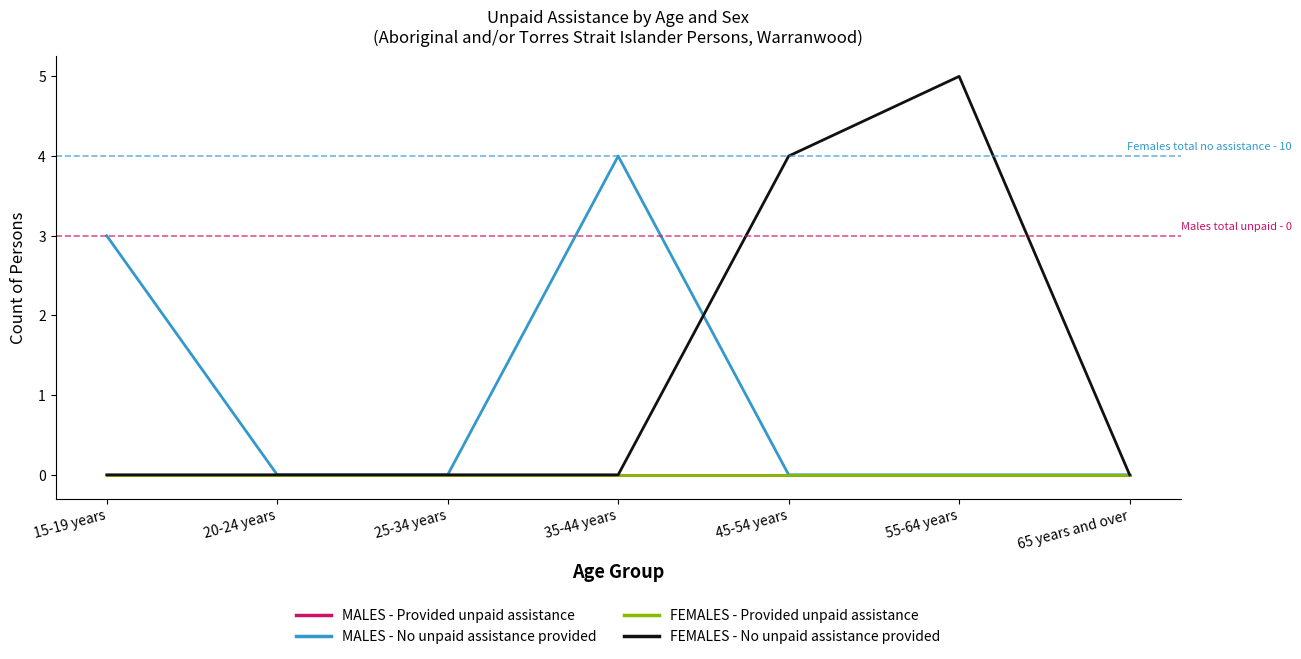

Between 55-64 years and 65 years and over, which series saw the biggest shift?

FEMALES - No unpaid assistance provided